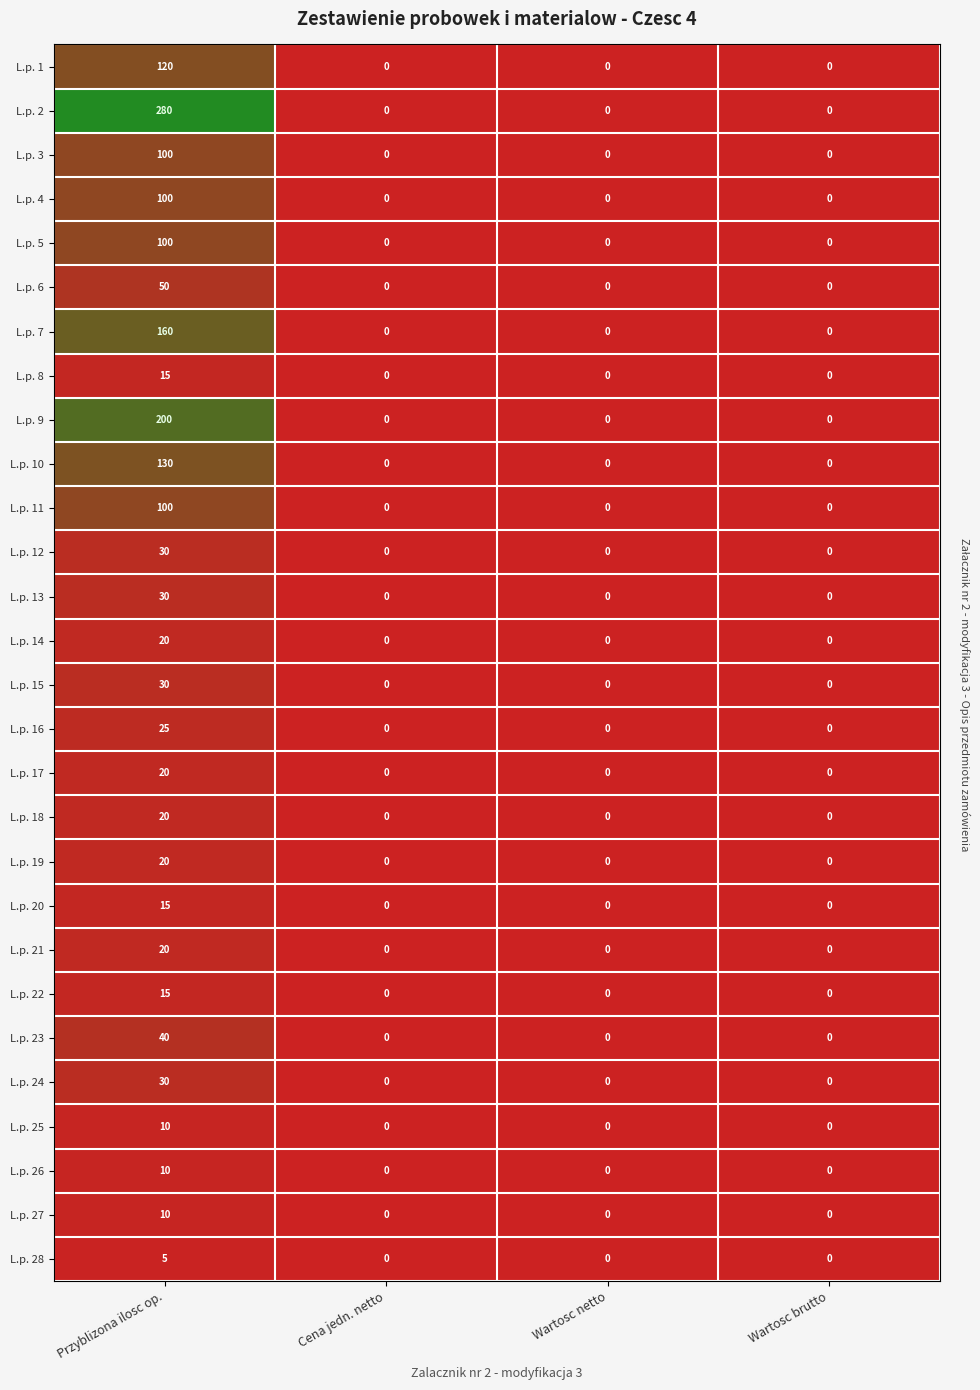

Count the L.p. 5 values in the range 0 to 100.

4